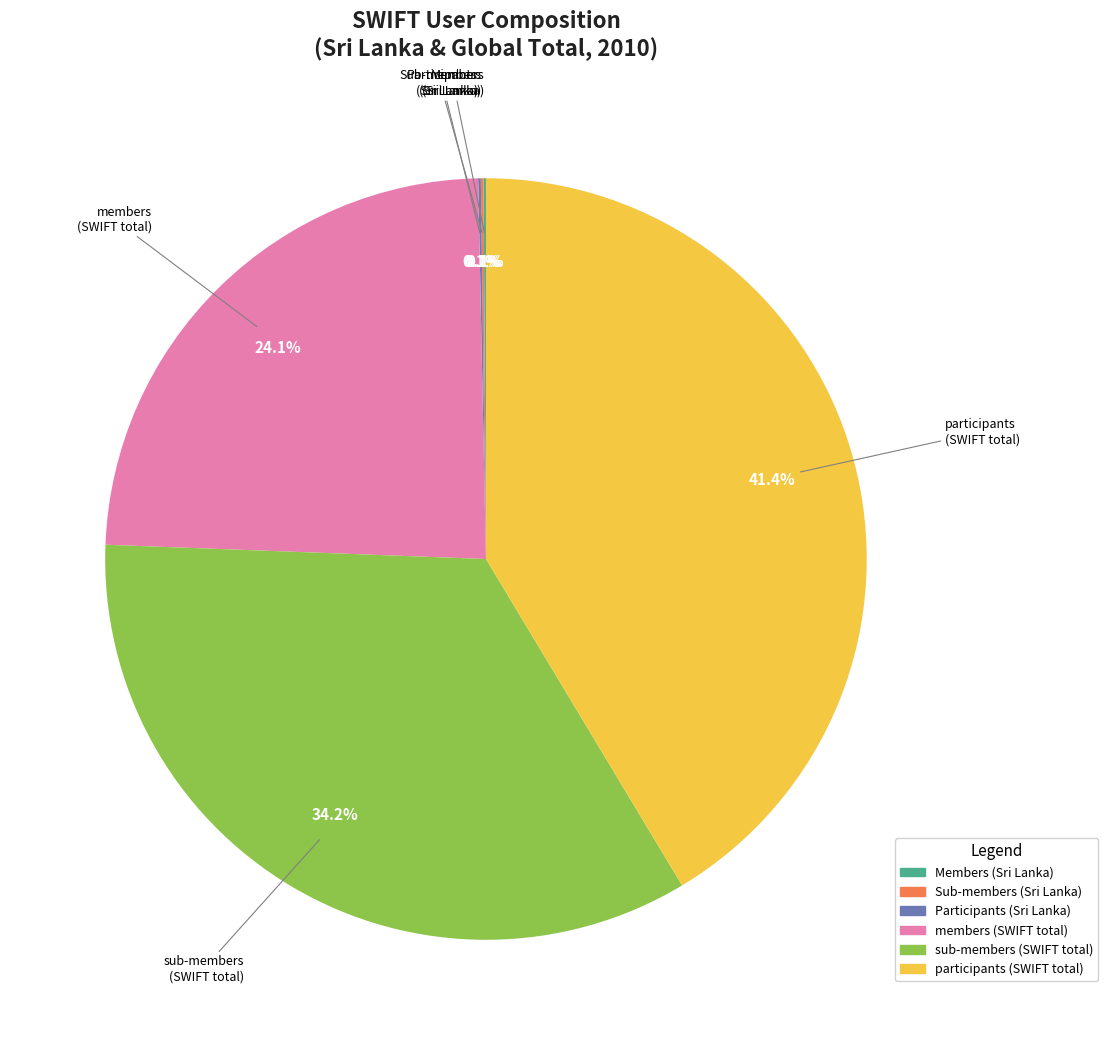

Is there any slice that represents more than half of the pie?

No